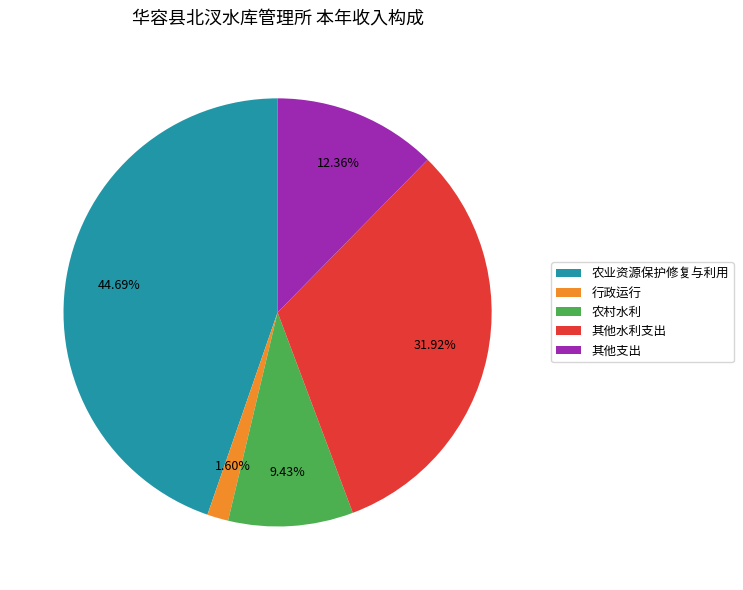

Between 其他水利支出 and 农业资源保护修复与利用, which is larger?

农业资源保护修复与利用